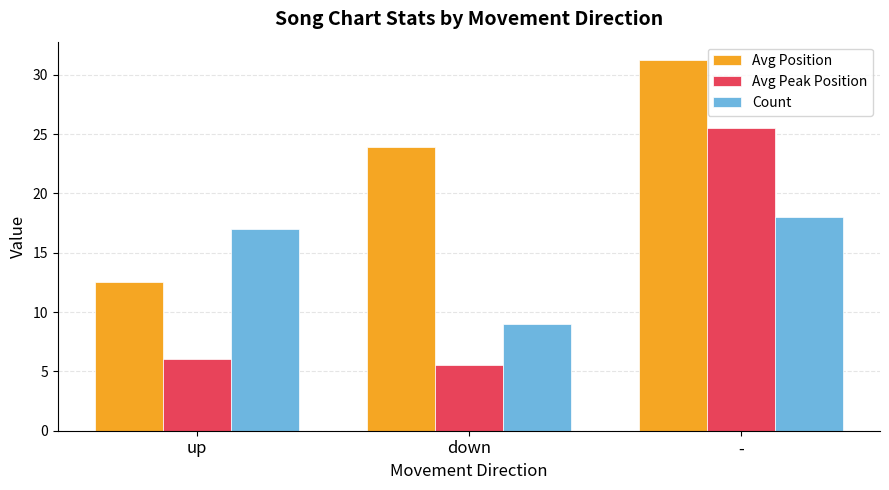

What is the maximum value for Avg Peak Position?

25.5